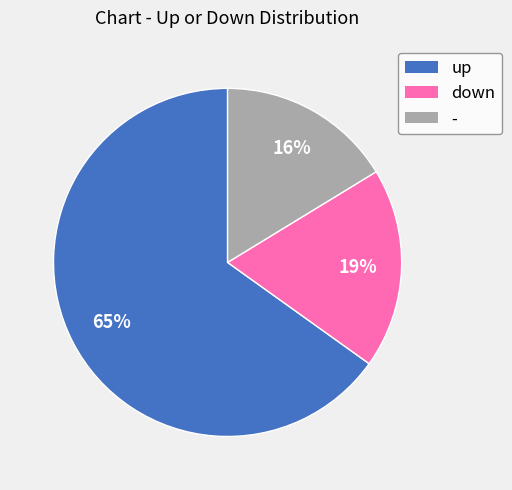

Approximately how many times larger is the value at down compared to up?

0.3